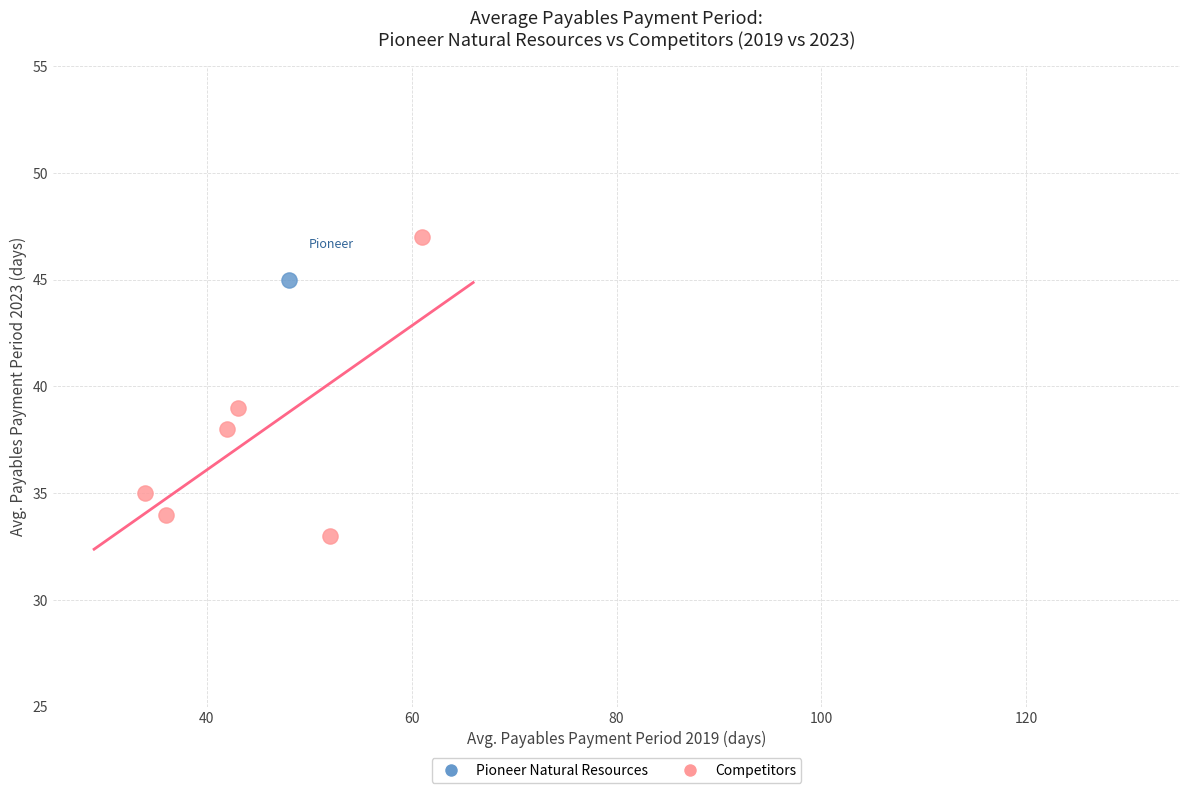

What are all the series names shown in the legend?

Pioneer Natural Resources, Competitors